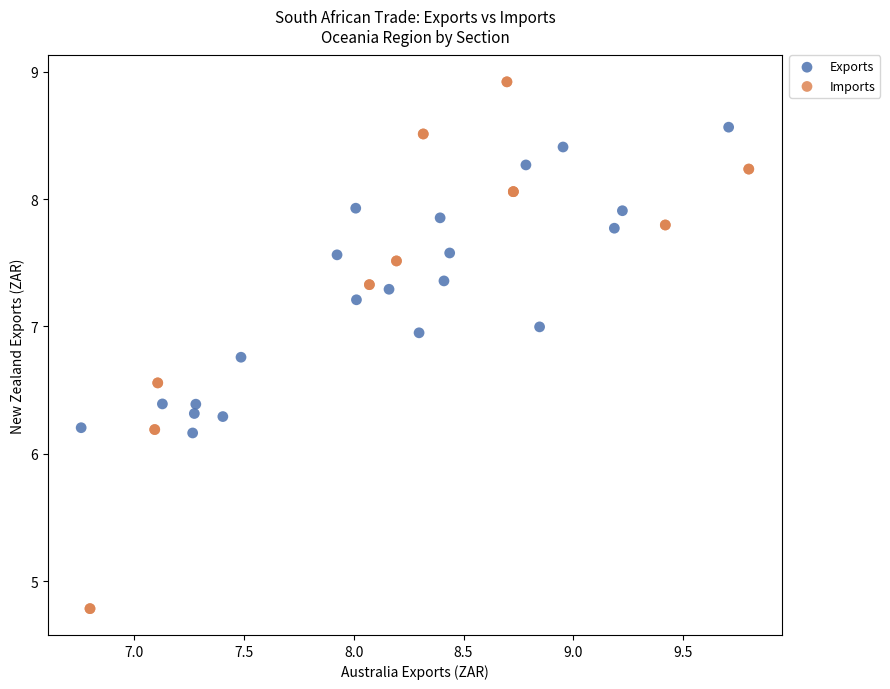

Which series has the widest spread of Y values?

Imports